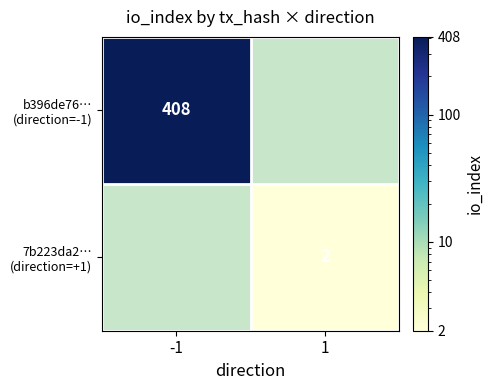

Which series has the largest range (max minus min)?

b396de76… (direction=-1)